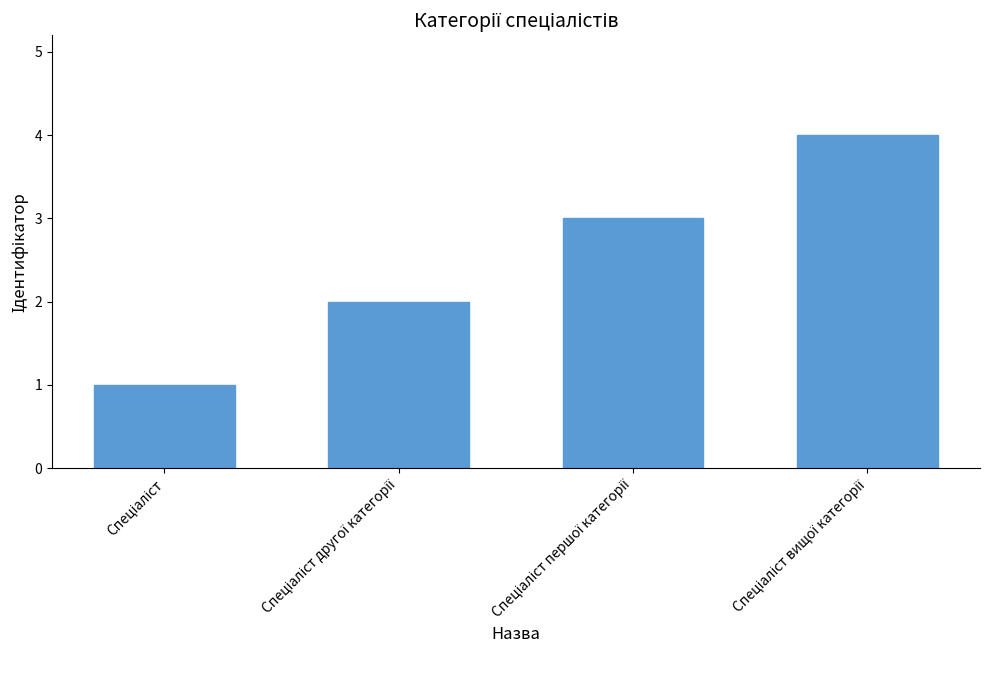

What is the difference between the maximum and minimum values?

3